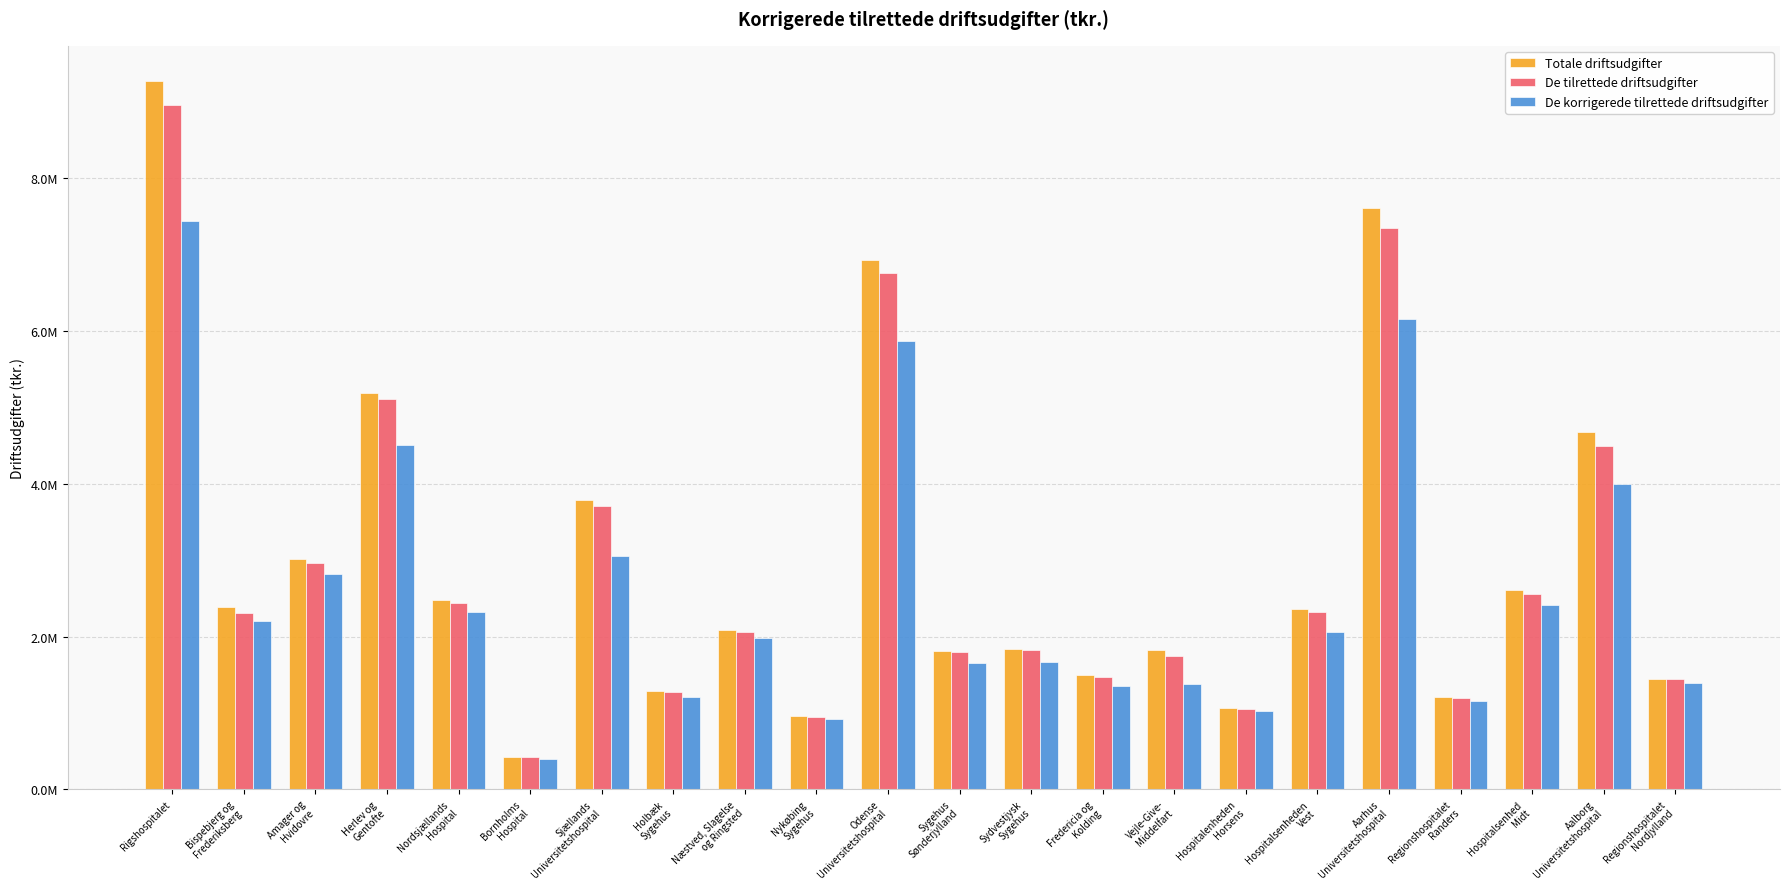

Are the bars grouped side by side (vs. stacked)?

Yes